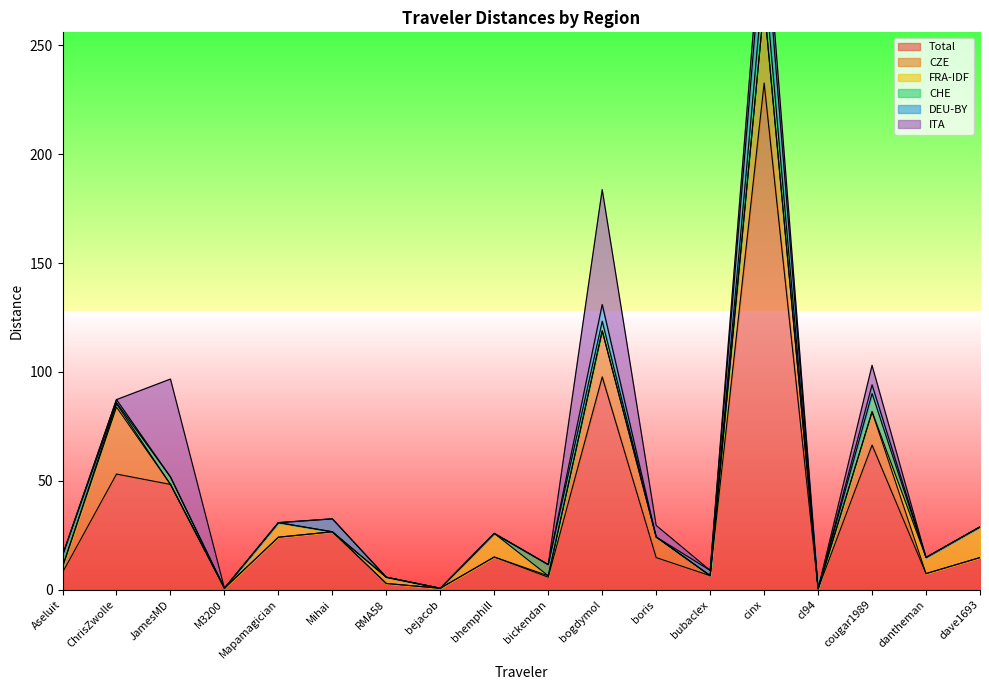

True or false: DEU-BY has more than 1 points higher than both neighbors.

True